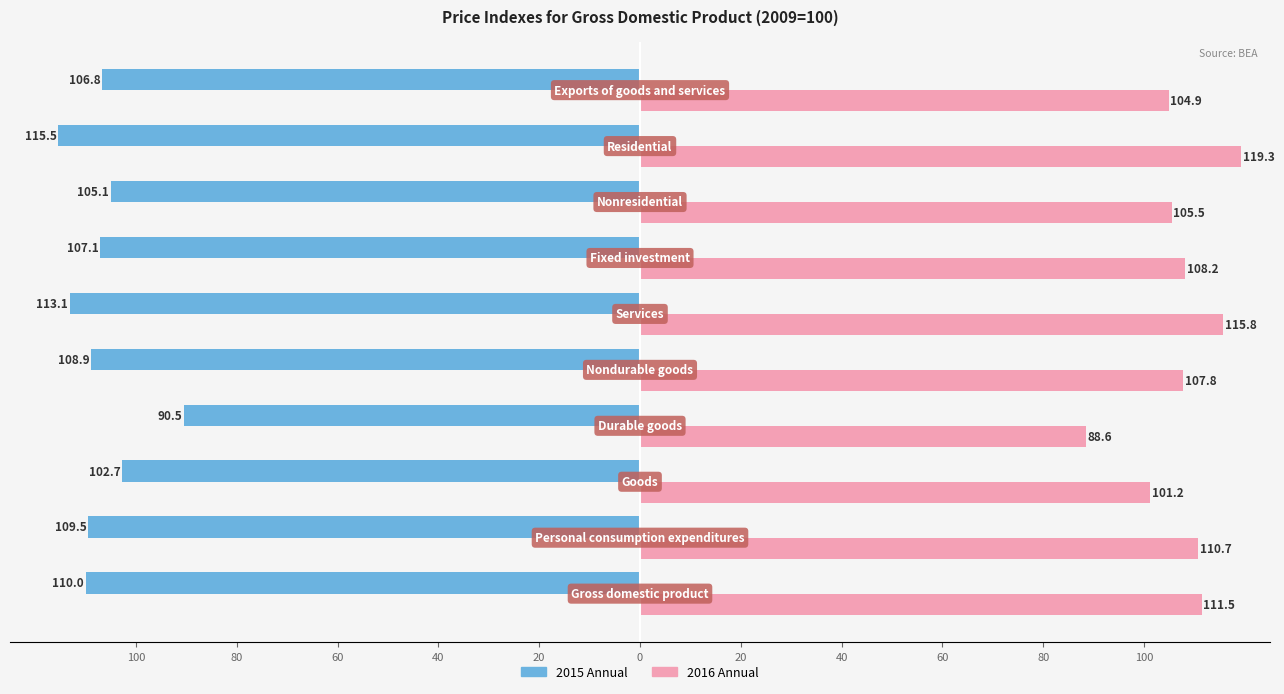

What are all the series names shown in the legend?

2015 Annual, 2016 Annual